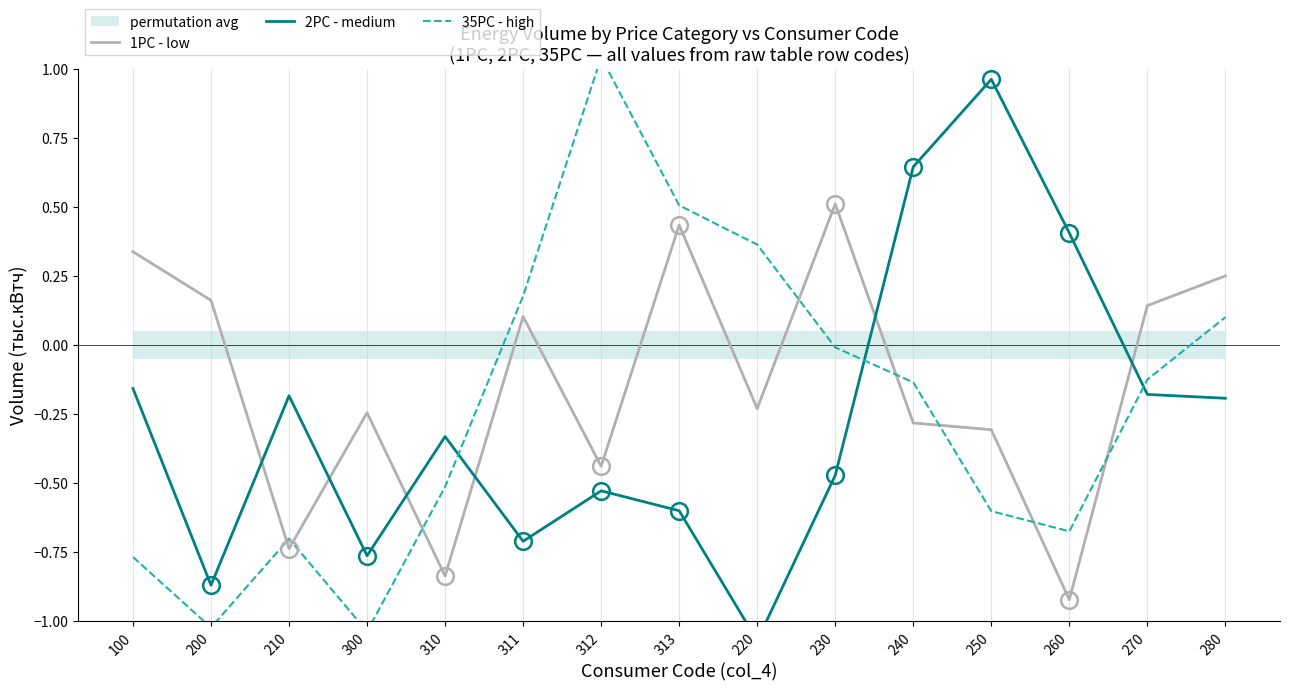

Reading left to right, what are all the values shown in this chart?

1PC - low: 0.3	0.2	-0.7	-0.2	-0.8	0.1	-0.4	0.4	-0.2	0.5	-0.3	-0.3	-0.9	0.1	0.2
2PC - medium: -0.2	-0.9	-0.2	-0.8	-0.3	-0.7	-0.5	-0.6	-1.1	-0.5	0.6	1.0	0.4	-0.2	-0.2
35PC - high: -0.8	-1.0	-0.7	-1.0	-0.5	0.2	1.0	0.5	0.4	-0.0	-0.1	-0.6	-0.7	-0.1	0.1